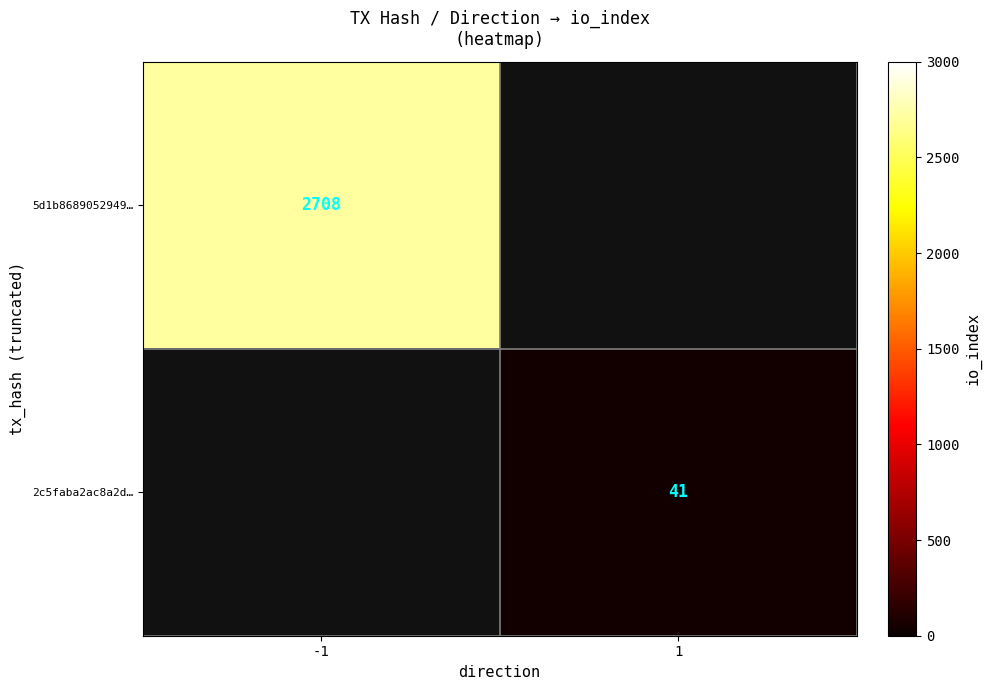

True or false: 2c5faba2ac8a2d… has a value of 23 at 1.

False